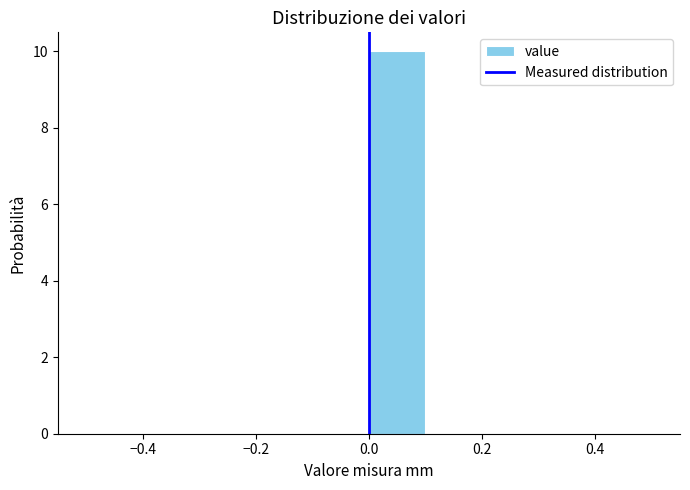

Which range on the x-axis has the tallest bar?

0.0 to 0.1